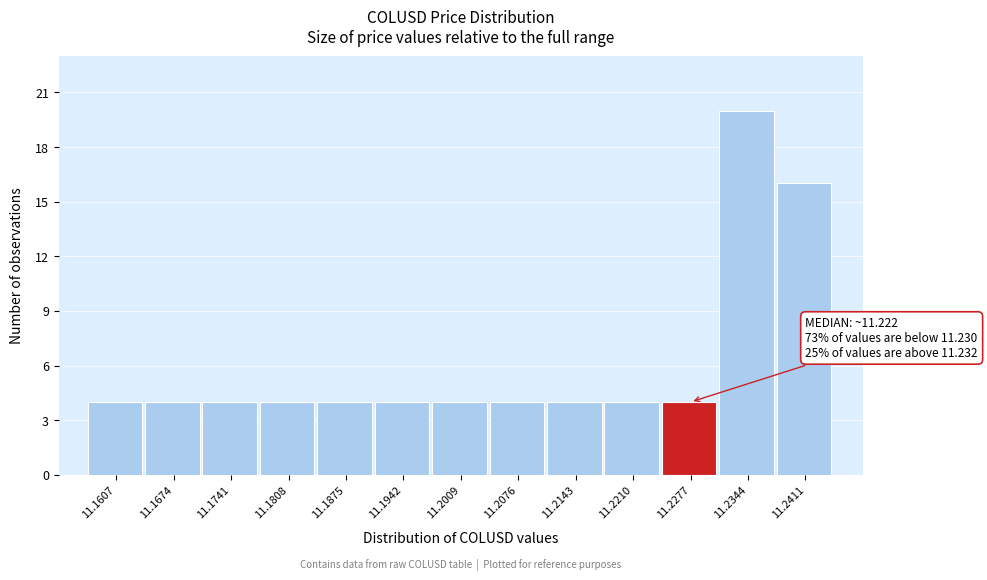

Which range on the x-axis has the tallest bar?

11.231 to 11.238